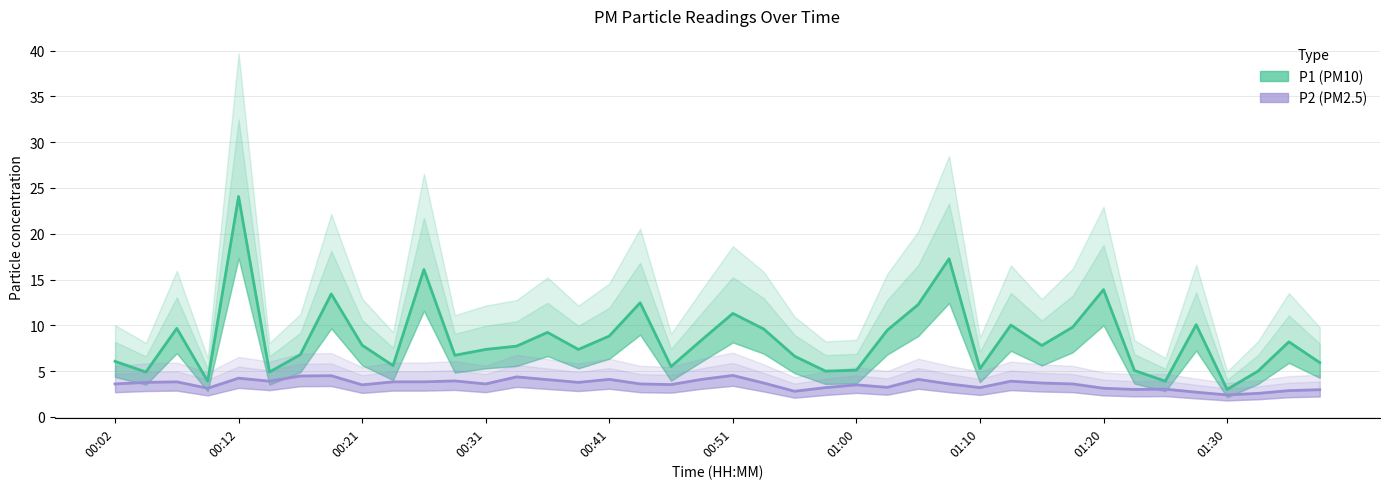

Rank the series by their maximum value, from lowest to highest.

P2 (PM2.5), P1 (PM10)